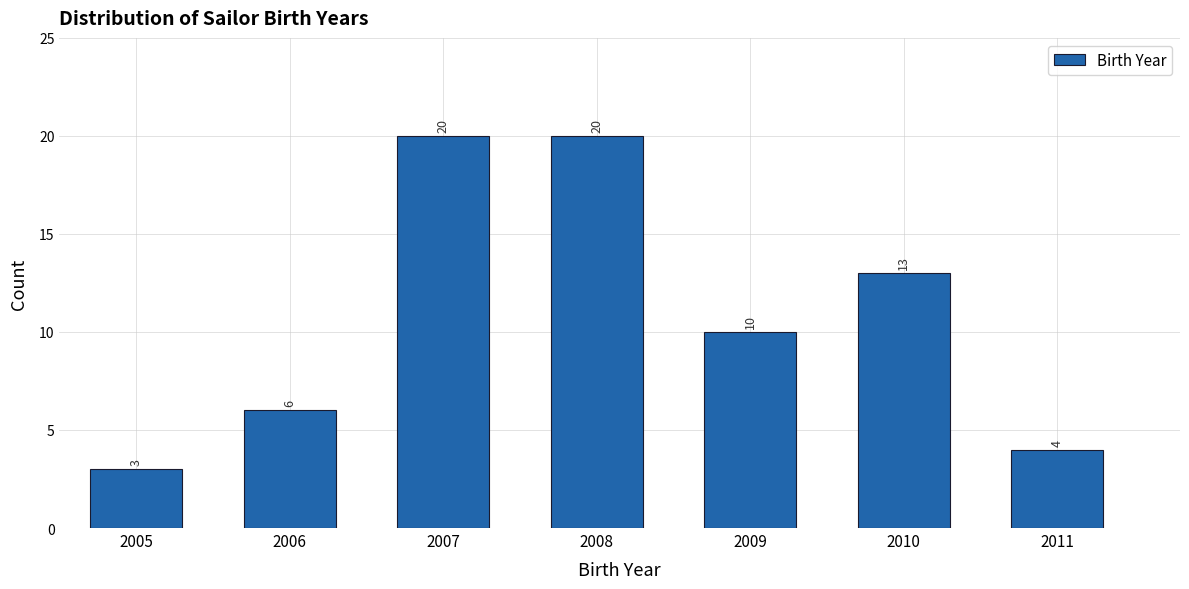

Reading left to right, list all the values displayed in this chart.

3	6	20	20	10	13	4